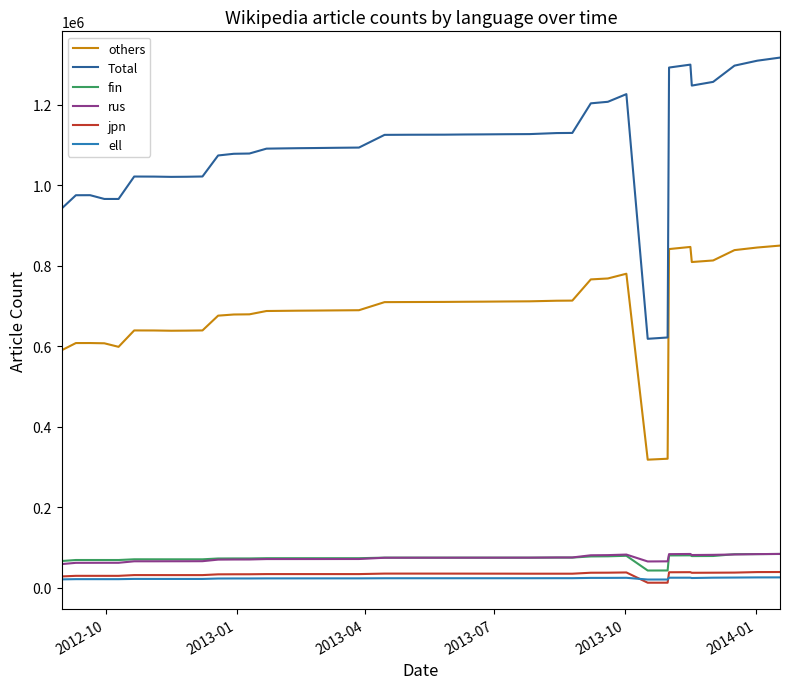

Which series has the widest spread of values?

Total